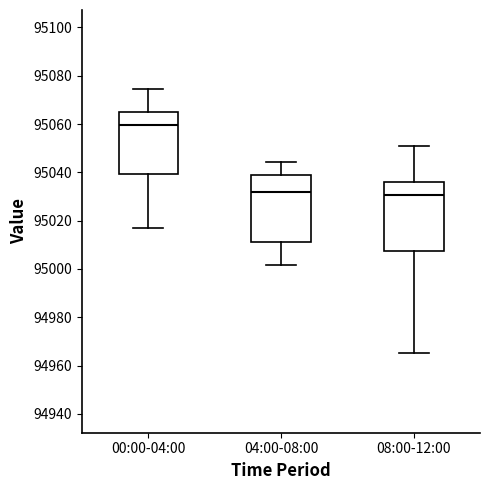

Which box has the highest median line?

00:00-04:00